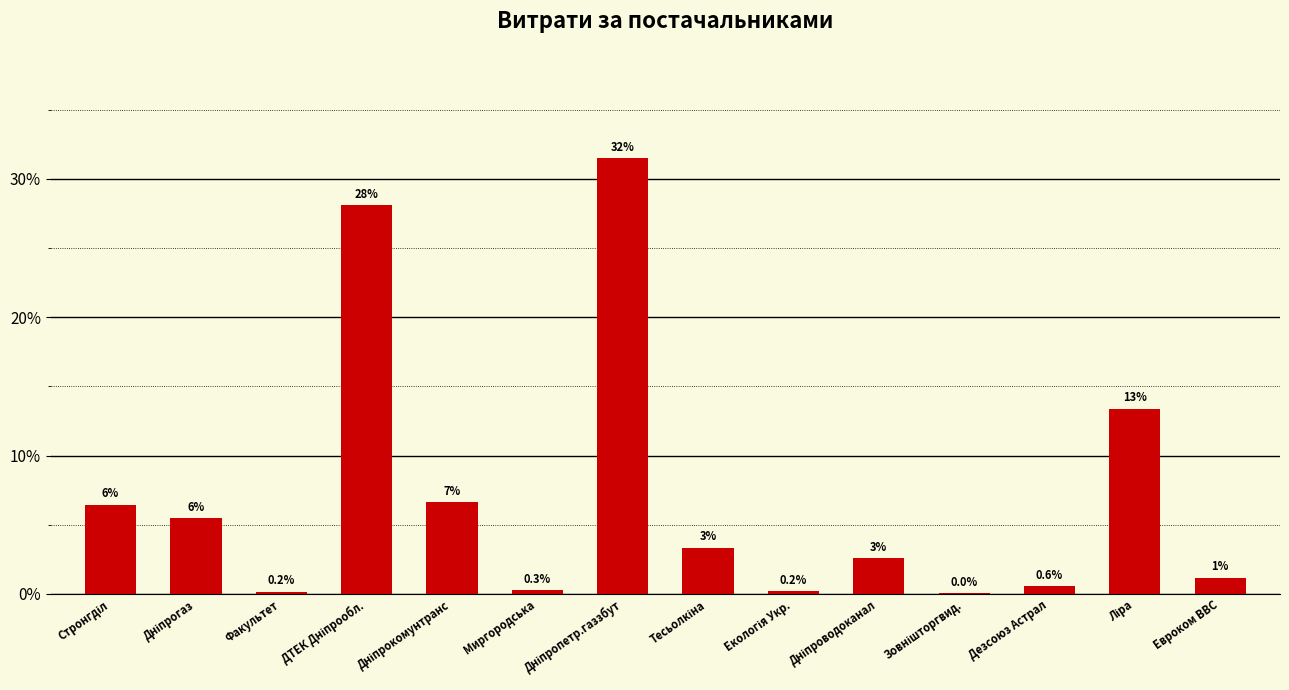

Rank the categories by value from highest to lowest.

Дніпропетр.газзбут, ДТЕК Дніпрообл., Ліра, Дніпрокомунтранс, Стронгділ, Дніпрогаз, Тесьолкіна, Дніпроводоканал, Евроком ВВС, Дезсоюз Астрал, Миргородська, Екологія Укр., Факультет, Зовнішторгвид.